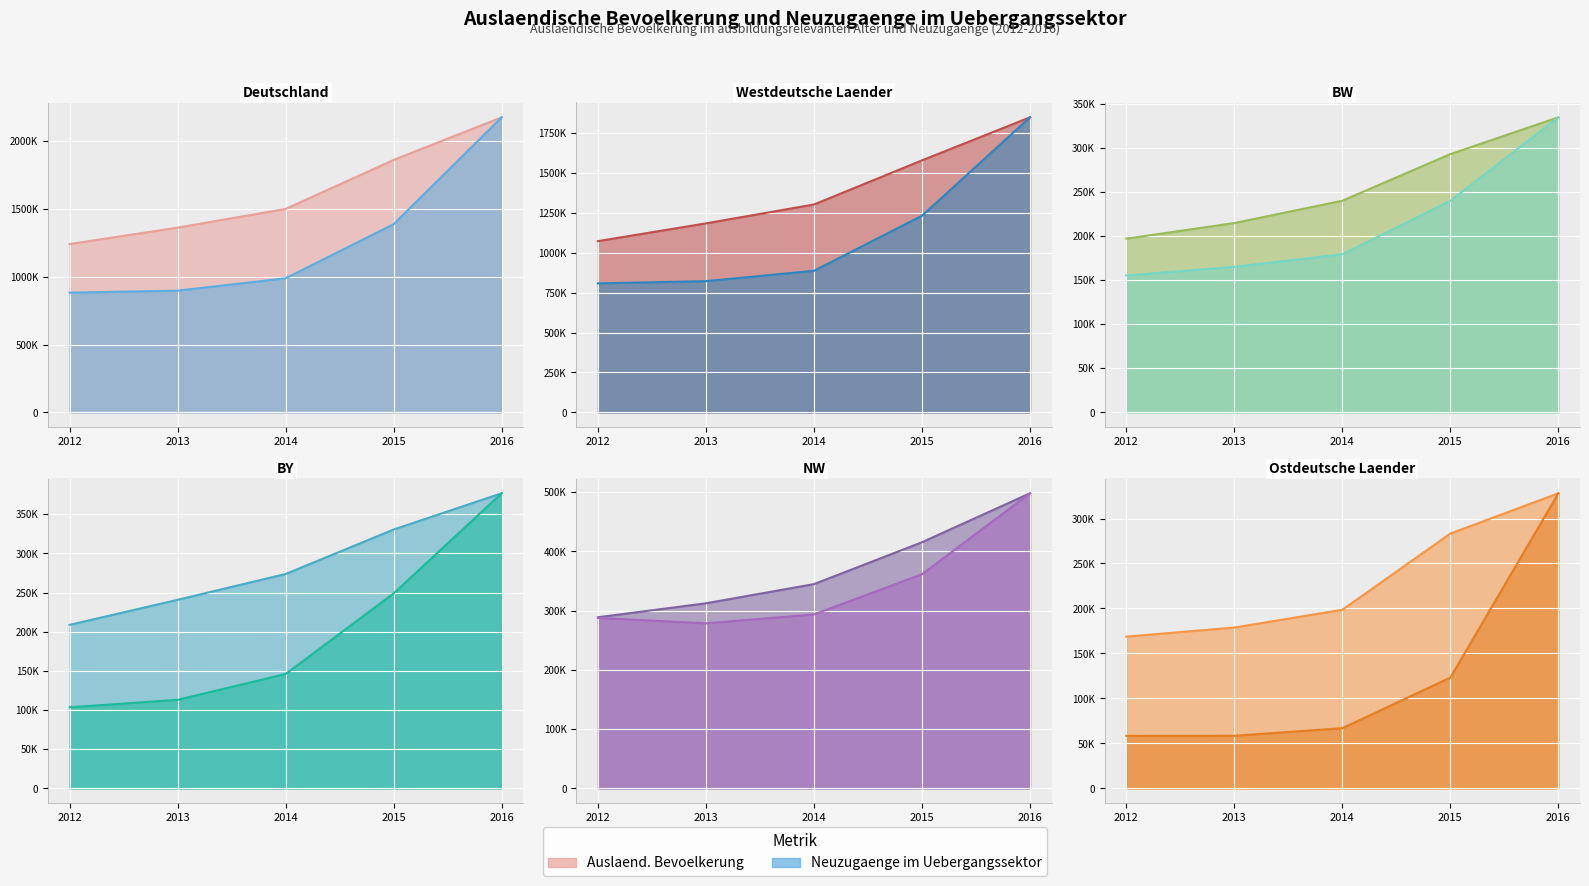

Which label corresponds to the largest value in the chart?

2016